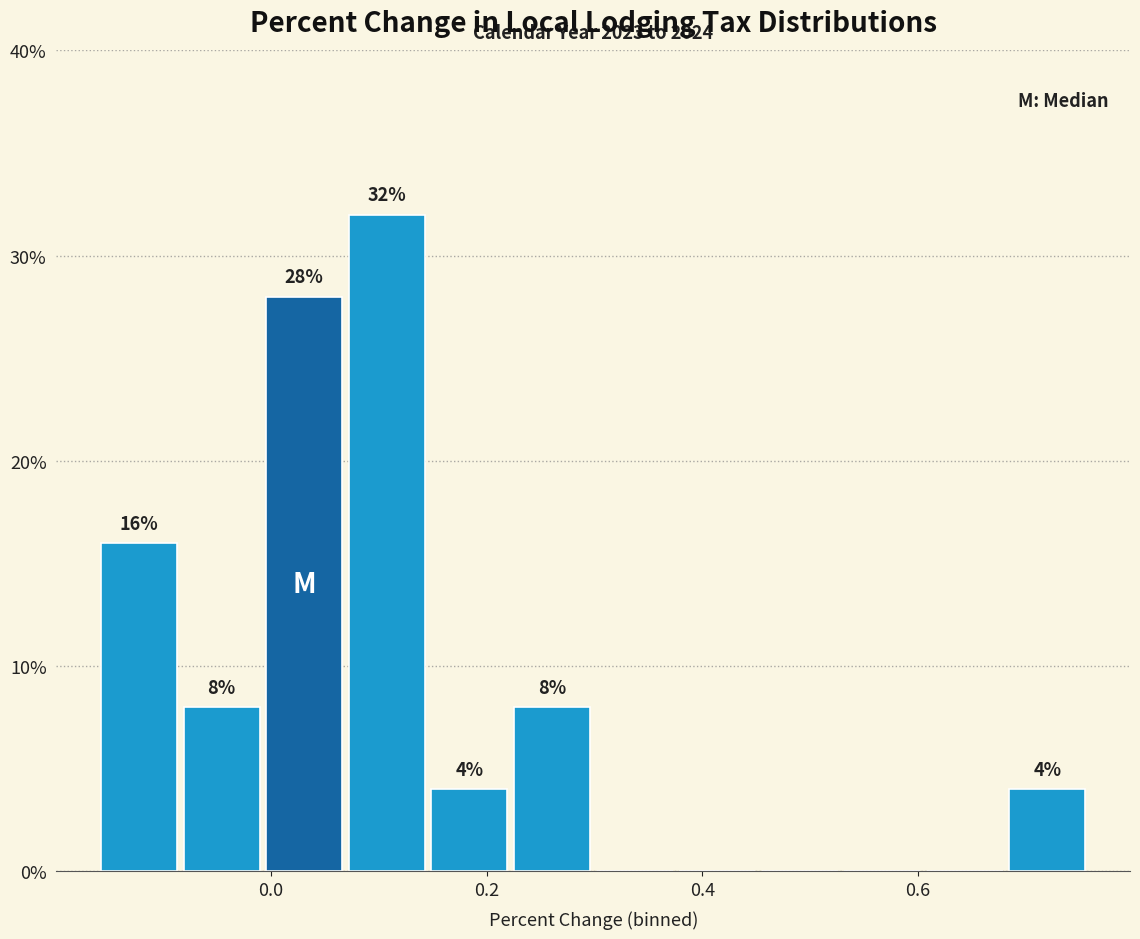

Around what value on the x-axis is the tallest bar? Give the approximate position of its centre, as read against the axis.

0.10